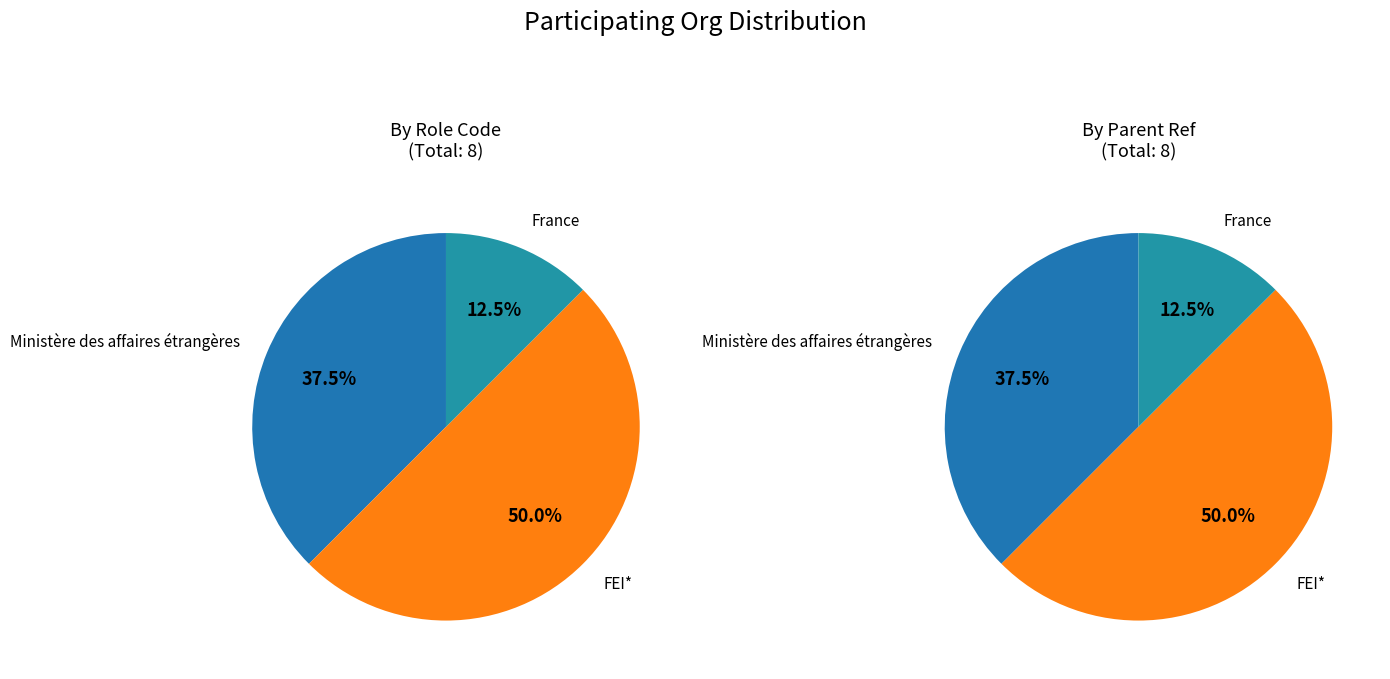

Between Ministère des affaires étrangères (role 3) and FEI* (role 4), which is larger?

FEI* (role 4)